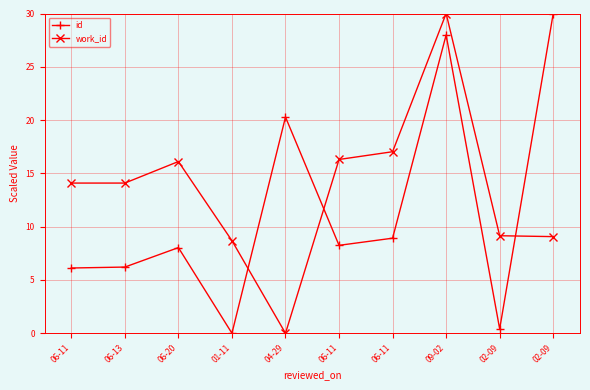

True or false: work_id has a value of 17.0 at 06-11.

True